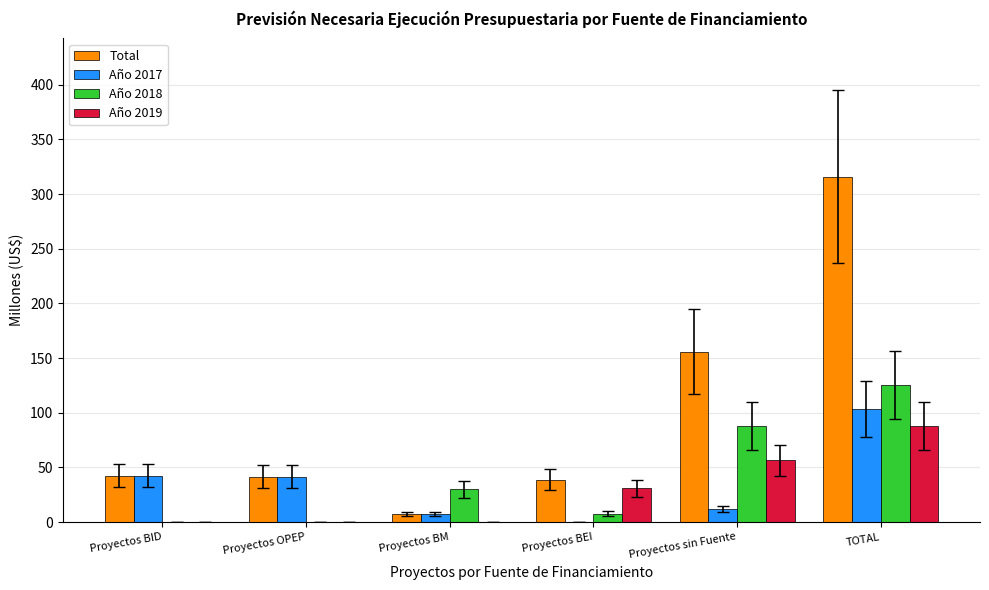

The value of Año 2019 at Proyectos OPEP is 34.4. True or false?

False